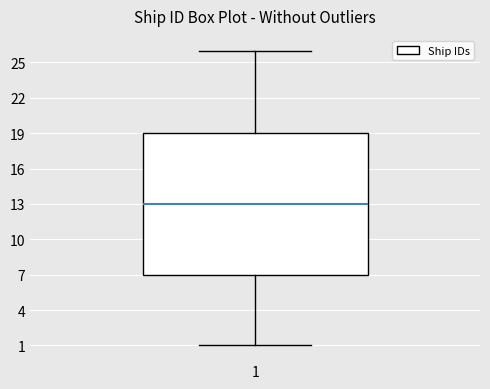

Transcribe this box plot: give where the median line is, the range the box spans, and where the two whiskers end, as read against the y-axis. The values are not printed on the chart, so give them approximately, as read against the axis.

median 13, box 7 to 19, whiskers 1 to 26